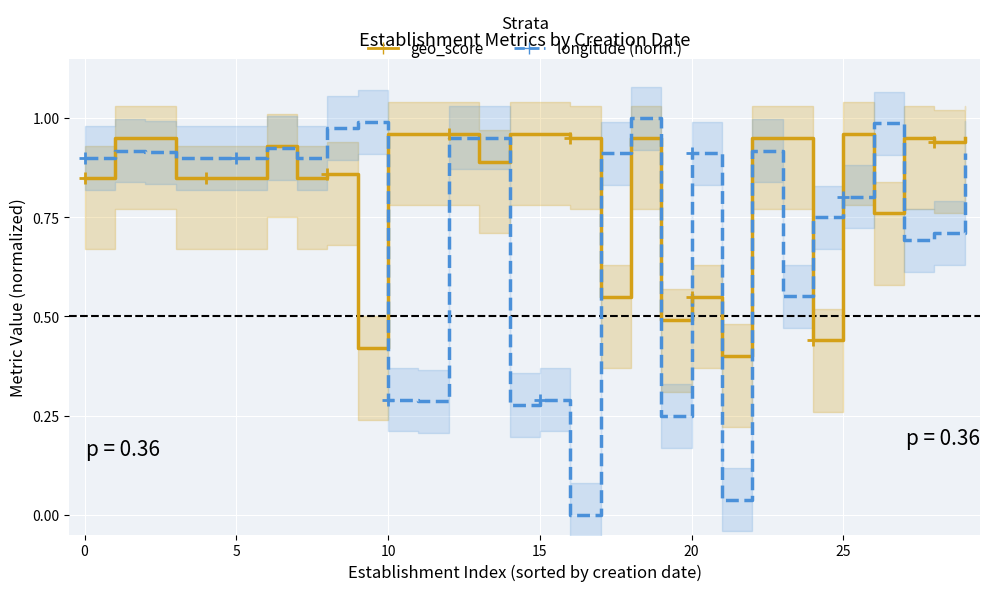

Rank the series by their maximum value, from lowest to highest.

geo_score, longitude (normalized)